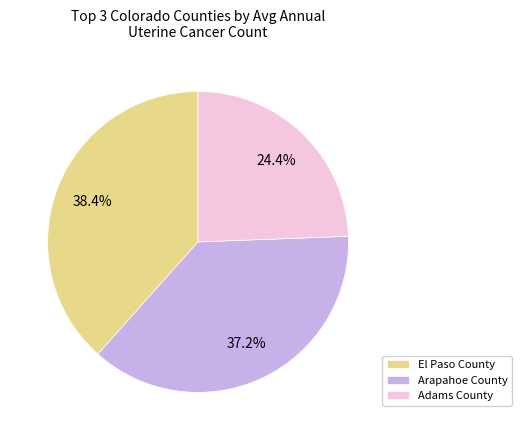

Does any single category account for the majority?

No